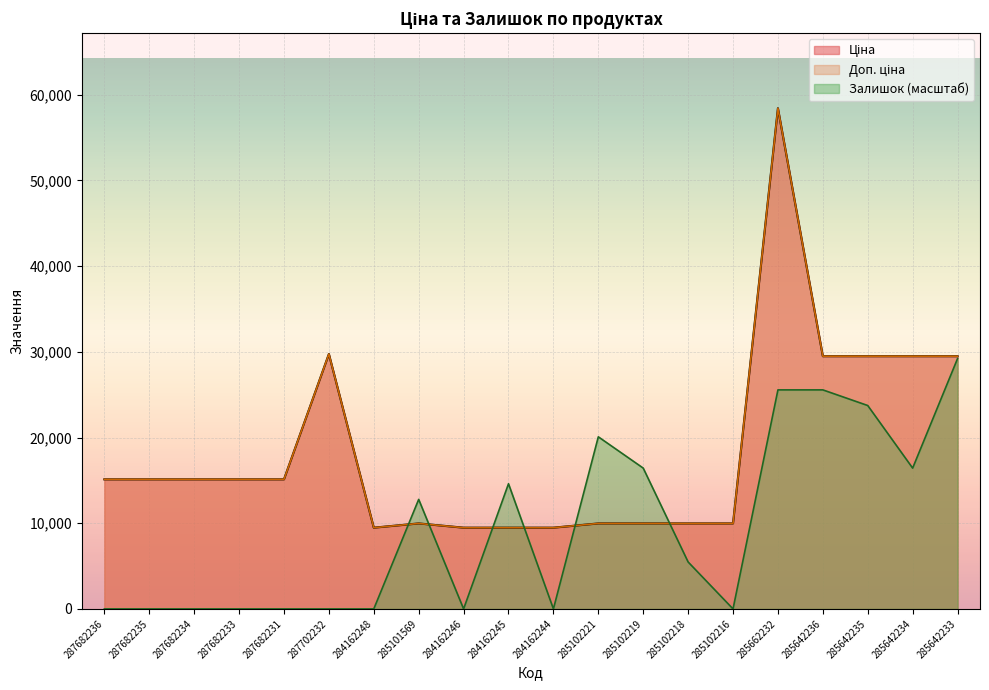

Which series has the largest total across all categories?

Ціна